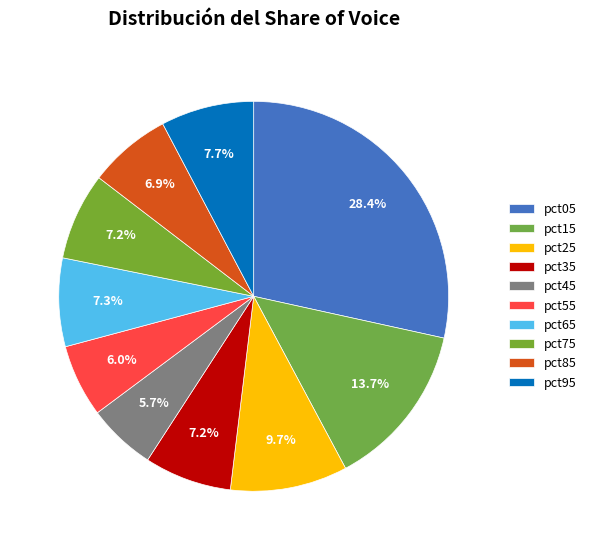

Rank the categories by value from highest to lowest.

pct05, pct15, pct25, pct95, pct65, pct35, pct75, pct85, pct55, pct45